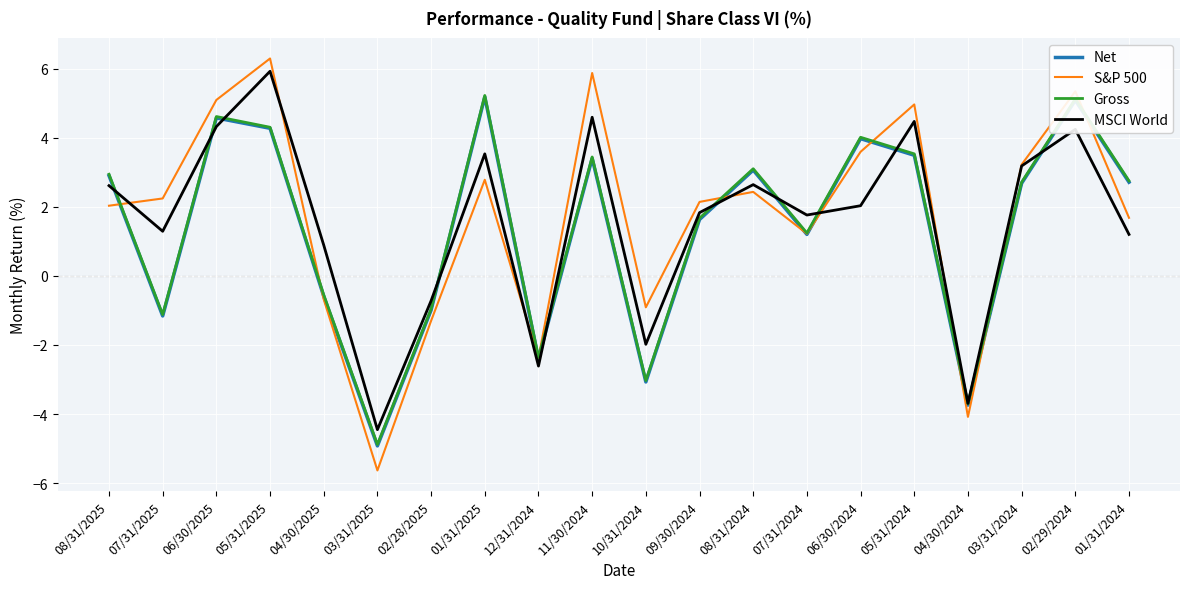

How many data points in MSCI World are less than 2?

10